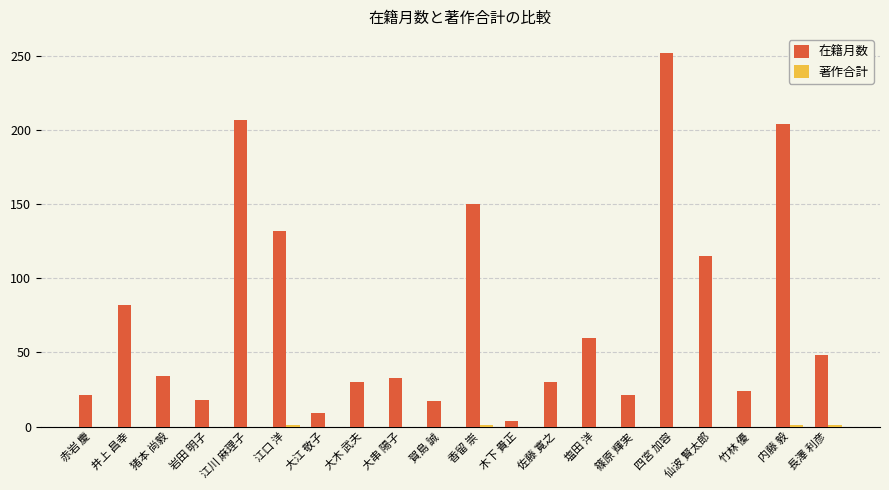

What is the sum of the 在籍月数 values at 岩田 明子 and 四宮 加容?

270